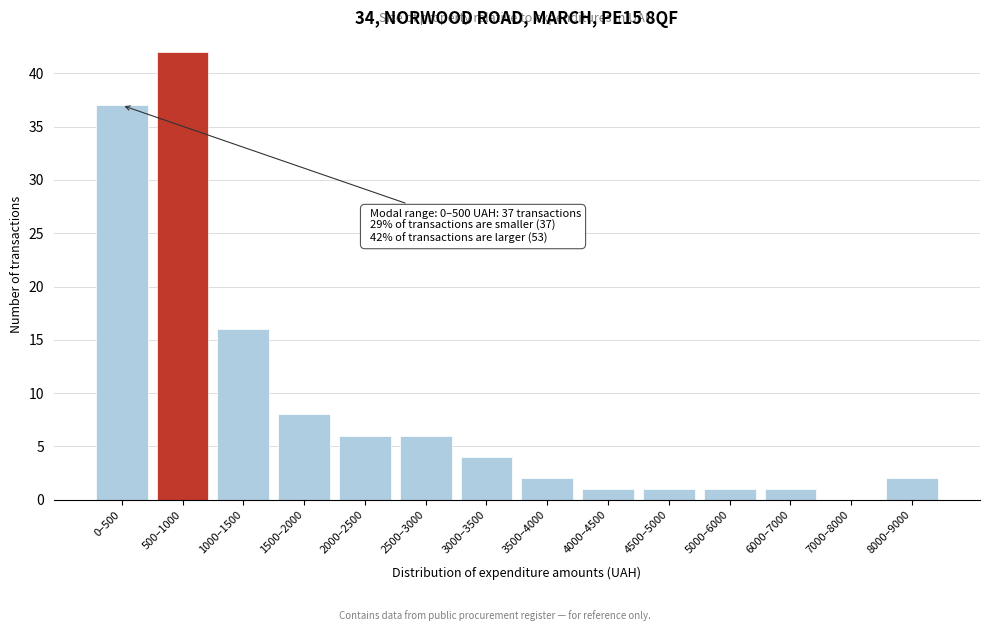

Reading right to left, list all the values displayed in this chart.

8000–9000=2	7000–8000=0	6000–7000=1	5000–6000=1	4500–5000=1	4000–4500=1	3500–4000=2	3000–3500=4	2500–3000=6	2000–2500=6	1500–2000=8	1000–1500=16	500–1000=42	0–500=37